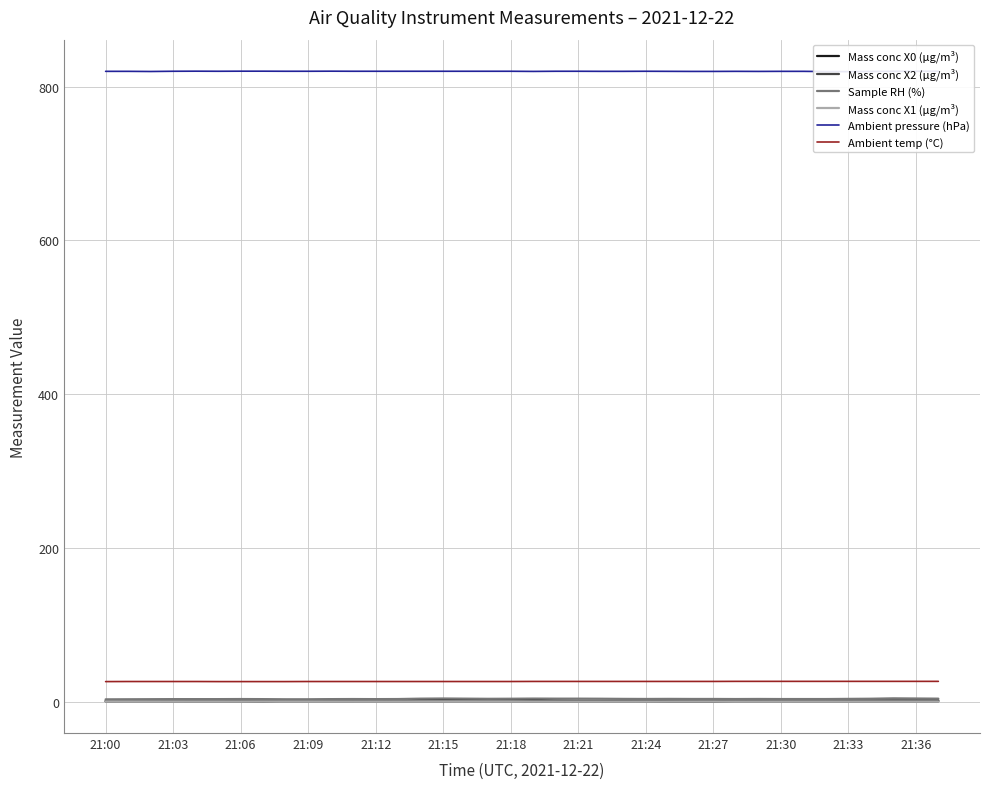

Is it true that Ambient temp (°C) equals 26.4 at 21:33?

True